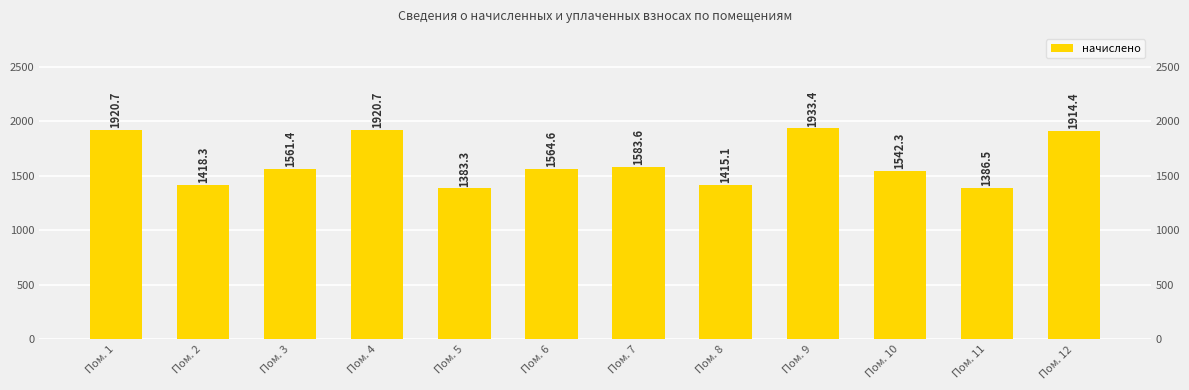

What is the value of the 5th bar from the left?

1383.3